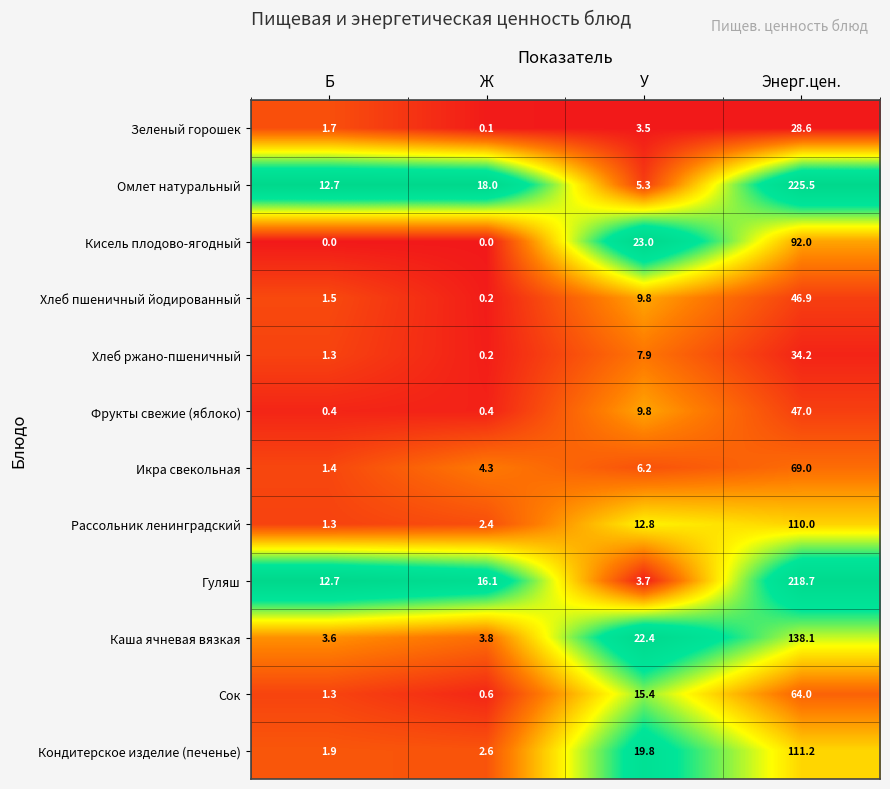

Between Б and Энерг.цен., which series saw the biggest shift?

Омлет натуральный